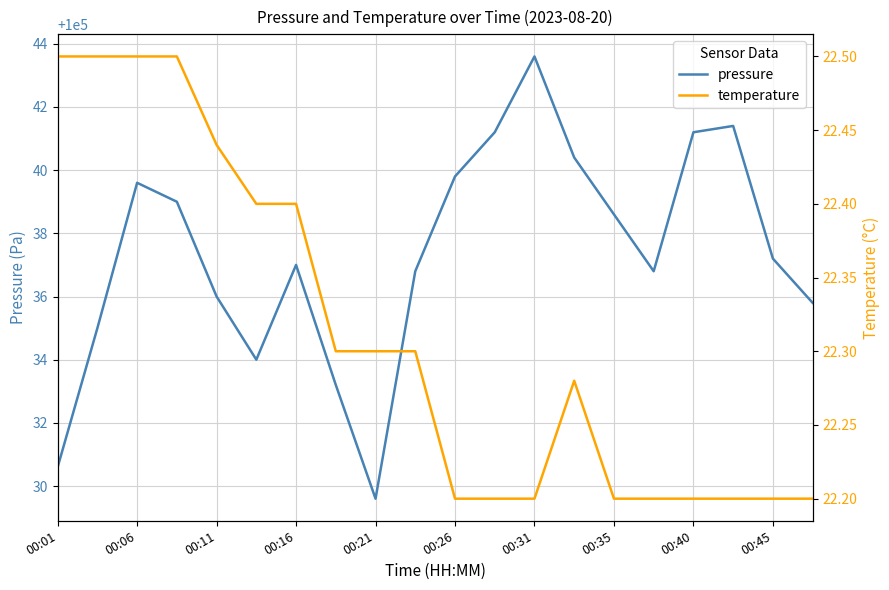

What is the maximum value shown in the chart?

100043.6